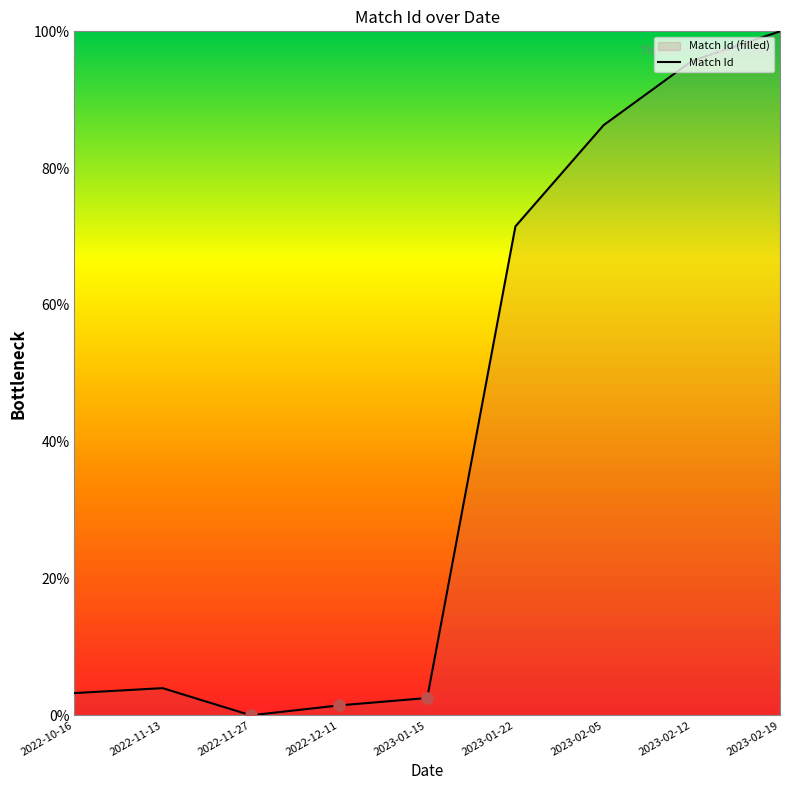

The chart shows a value of 0.0 at 2022-11-27. True or false?

True